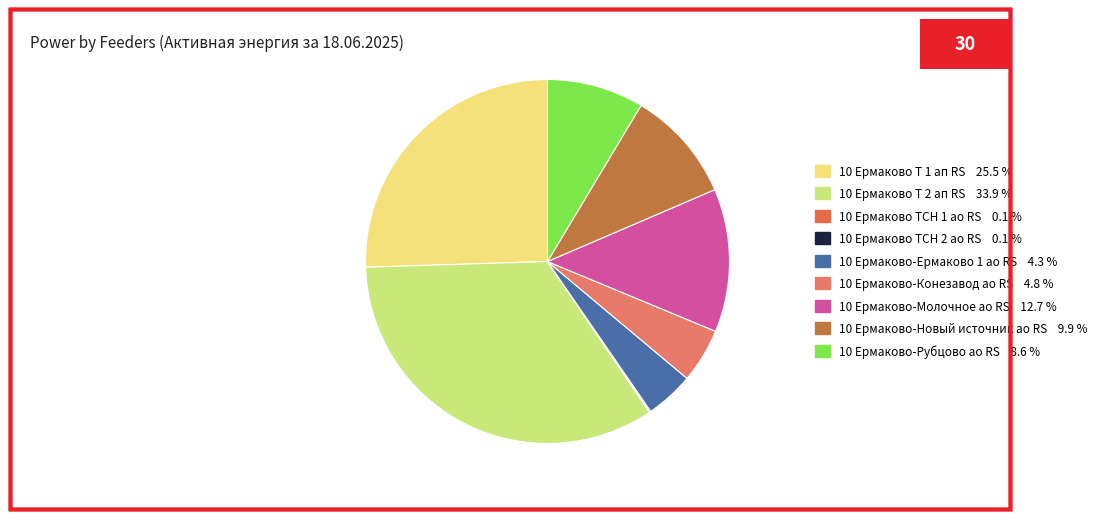

Does 10 Ермаково ТСН 2 ао RS account for over 50% of the chart?

No